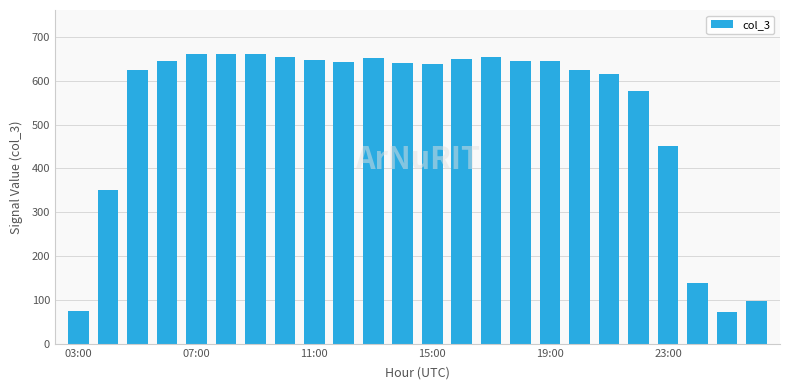

What is the greatest value displayed?

662